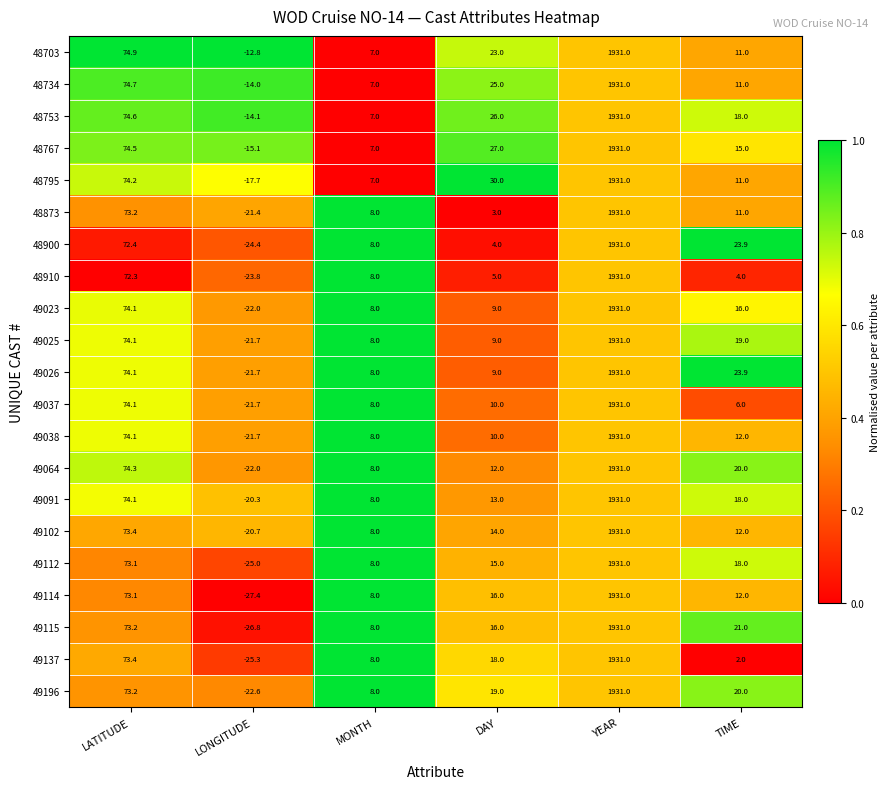

The 48767 series shows 1931.0 at YEAR. True or false?

True